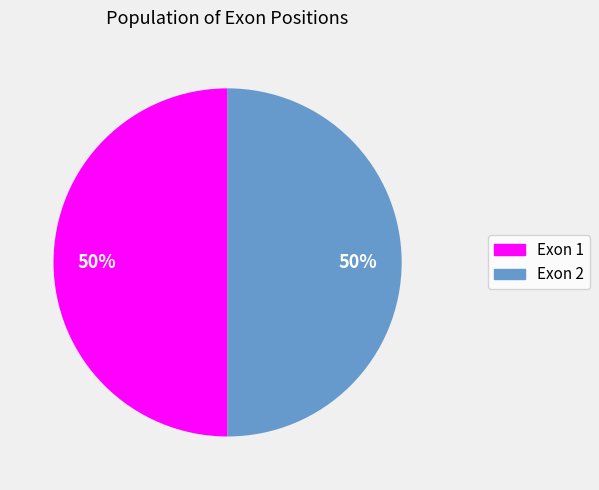

To the nearest percent, what is the average slice percentage?

50%